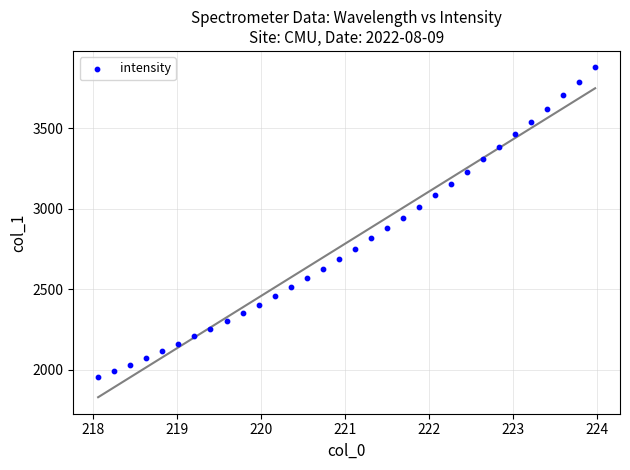

What is the range of X values (max minus min)?

5.9